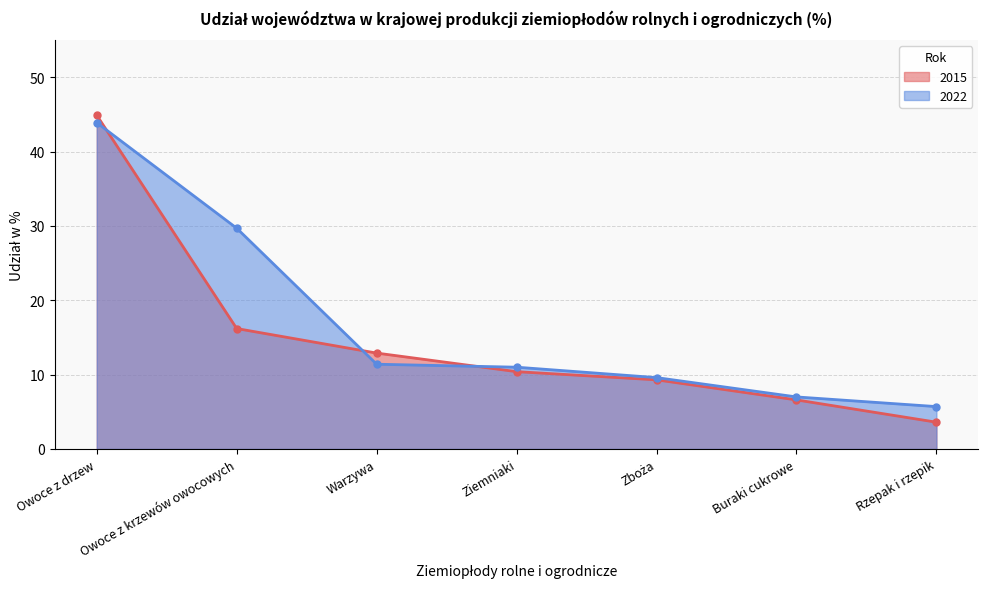

What is the difference between the maximum and minimum values in the 2015 series?

41.3